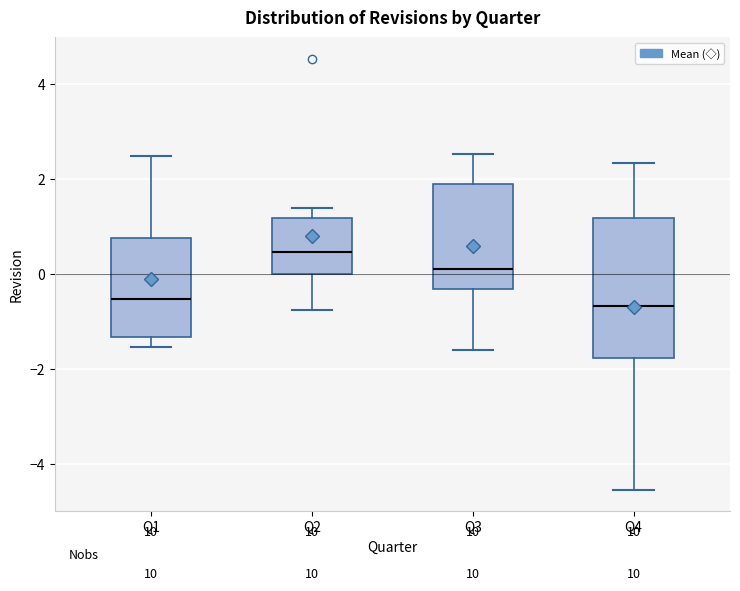

Where does the upper whisker of the box for Q3 end on the y-axis? The values are not printed on the chart, so give them approximately, as read against the axis.

2.6